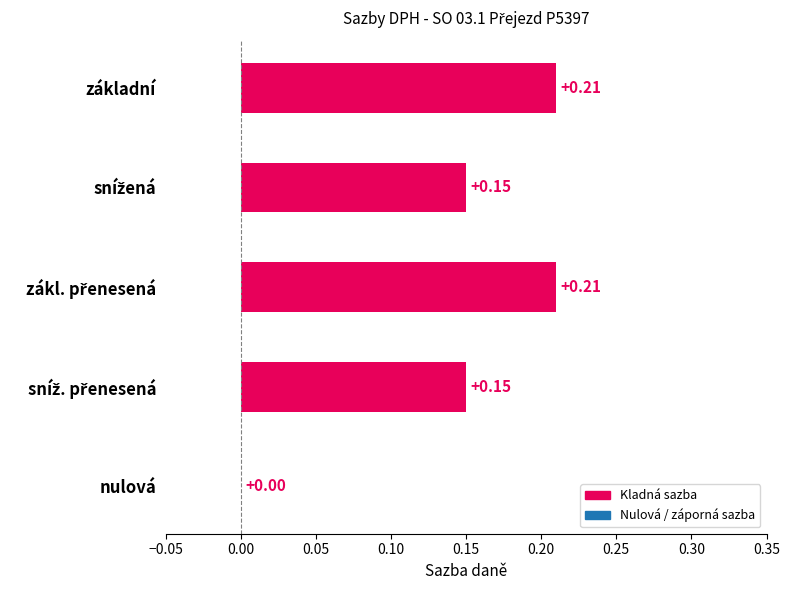

Where is the data nearest to the value 0?

nulová